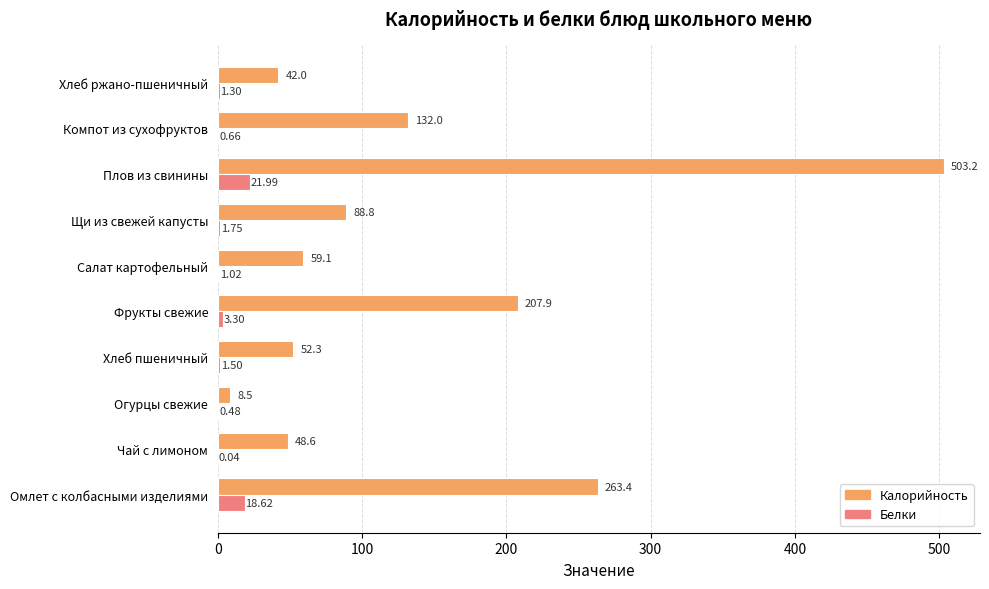

At which category does the chart reach its peak across all series?

Плов из свинины